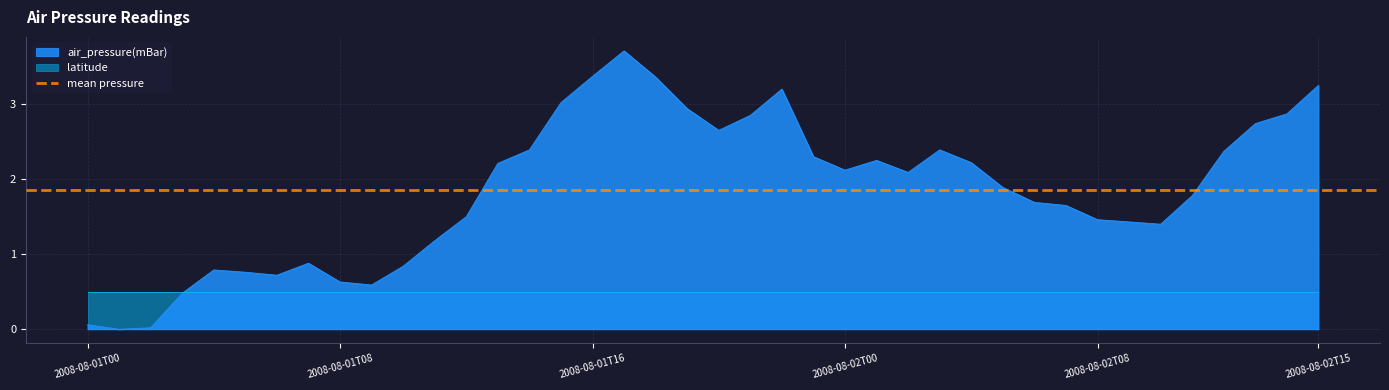

Where does the data first go above 2?

2008-08-01T13